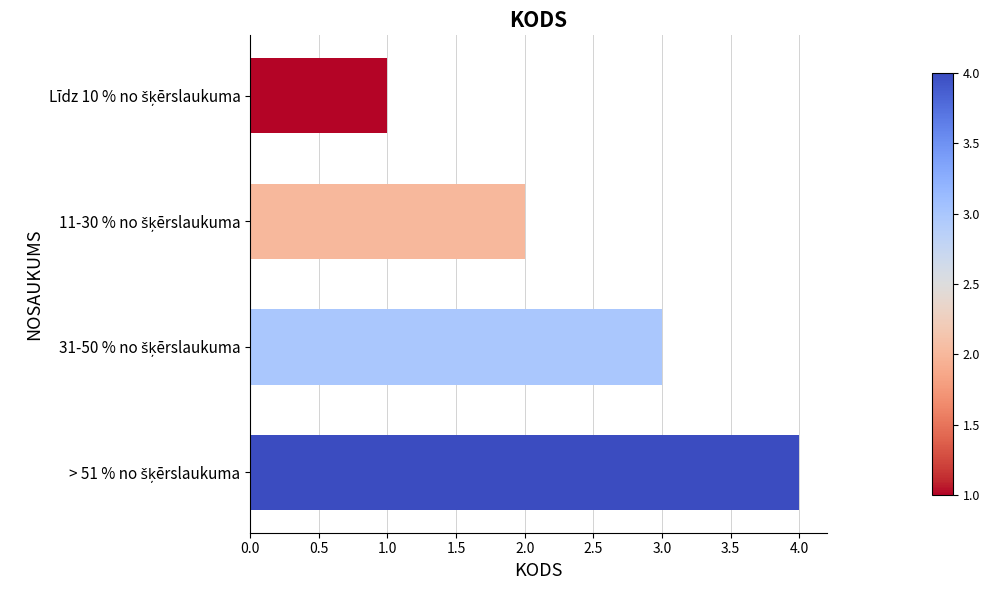

What is the sum of all values?

10